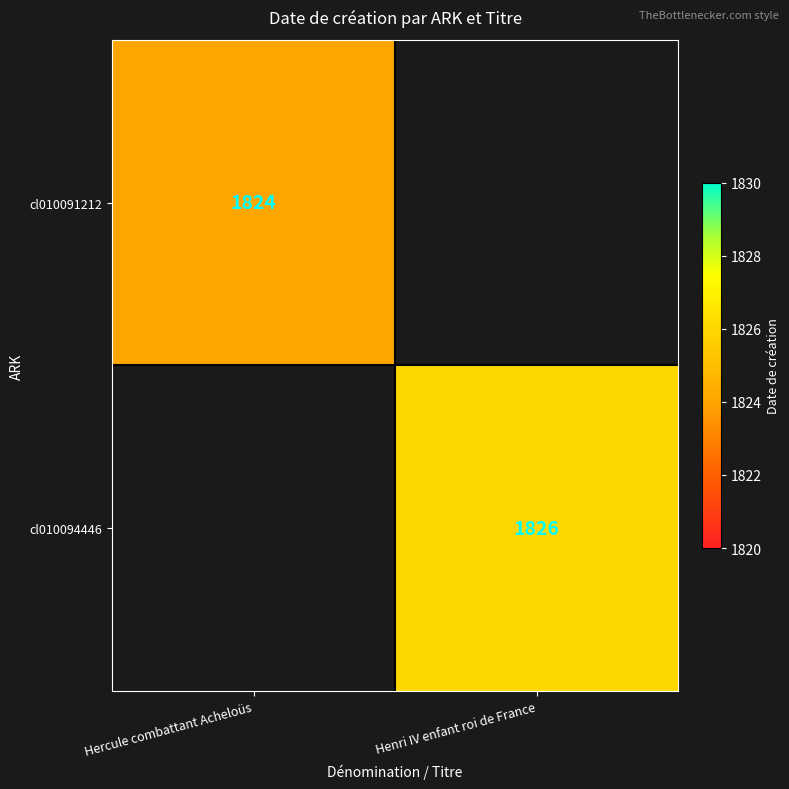

The value of cl010094446 at Henri IV enfant roi de France is 1826. True or false?

True